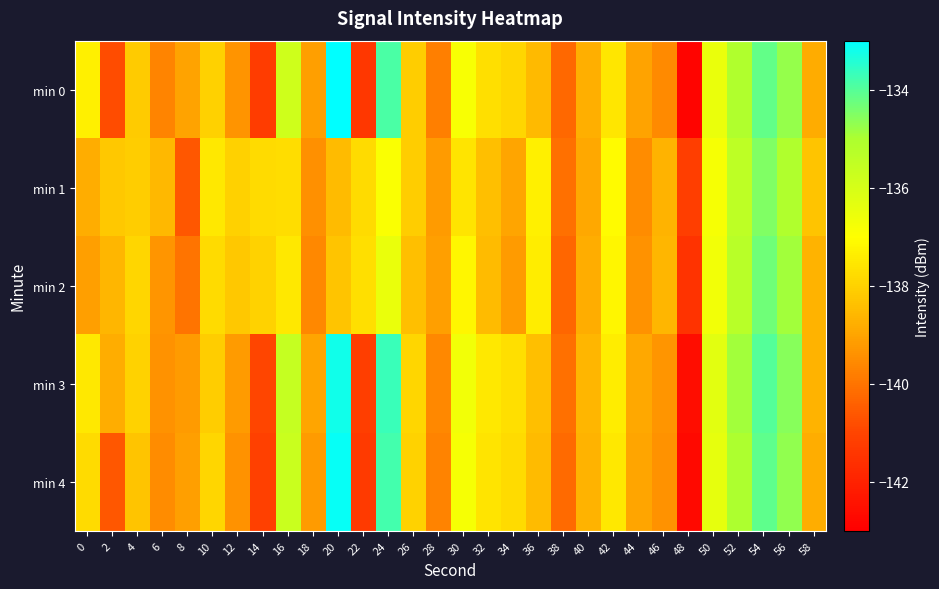

Reading left to right, list all the values displayed in this chart.

min 0: 0=-137.3	2=-140.8	4=-138.1	6=-139.7	8=-139.0	10=-138.0	12=-139.4	14=-141.2	16=-135.8	18=-139.1	20=-133.0	22=-141.4	24=-133.9	26=-138.1	28=-139.8	30=-136.8	32=-137.7	34=-137.9	36=-138.5	38=-140.2	40=-138.8	42=-137.5	44=-139.0	46=-139.5	48=-142.9	50=-136.5	52=-135.1	54=-134.2	56=-134.7	58=-138.9
min 1: 0=-138.8	2=-138.2	4=-138.1	6=-138.6	8=-140.6	10=-137.5	12=-138.0	14=-137.8	16=-137.7	18=-139.4	20=-138.5	22=-137.8	24=-136.9	26=-138.1	28=-139.2	30=-137.6	32=-138.4	34=-139.0	36=-137.3	38=-140.1	40=-138.9	42=-137.1	44=-139.5	46=-138.7	48=-141.2	50=-136.8	52=-135.4	54=-134.5	56=-135.1	58=-138.3
min 2: 0=-139.1	2=-138.6	4=-137.9	6=-139.3	8=-140.0	10=-137.8	12=-138.2	14=-138.0	16=-137.5	18=-139.6	20=-138.3	22=-137.7	24=-136.5	26=-138.4	28=-139.1	30=-137.2	32=-138.5	34=-139.2	36=-137.4	38=-140.3	40=-138.8	42=-137.2	44=-139.4	46=-138.6	48=-141.5	50=-136.7	52=-135.3	54=-134.3	56=-134.9	58=-138.7
min 3: 0=-137.5	2=-138.8	4=-138.0	6=-139.4	8=-139.2	10=-138.1	12=-139.2	14=-141.0	16=-135.6	18=-139.0	20=-133.2	22=-141.2	24=-133.7	26=-137.9	28=-139.6	30=-136.7	32=-137.5	34=-137.7	36=-138.4	38=-140.1	40=-138.6	42=-137.4	44=-138.9	46=-139.3	48=-142.6	50=-136.3	52=-134.9	54=-134.0	56=-134.6	58=-138.7
min 4: 0=-137.8	2=-140.6	4=-138.3	6=-139.5	8=-139.1	10=-137.9	12=-139.4	14=-141.1	16=-135.7	18=-139.2	20=-133.1	22=-141.3	24=-133.8	26=-138.0	28=-139.7	30=-136.8	32=-137.6	34=-137.8	36=-138.5	38=-140.2	40=-138.7	42=-137.5	44=-139.0	46=-139.4	48=-142.7	50=-136.4	52=-135.0	54=-134.1	56=-134.7	58=-138.8